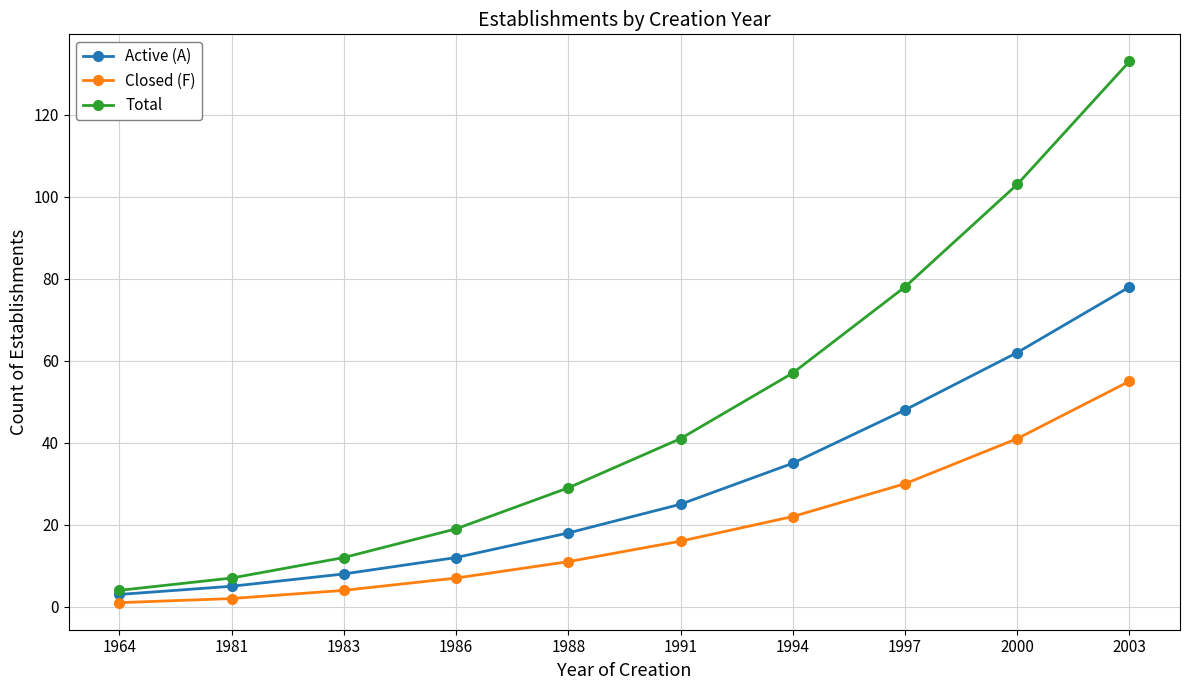

The value of Total at 1988 is 42. True or false?

False